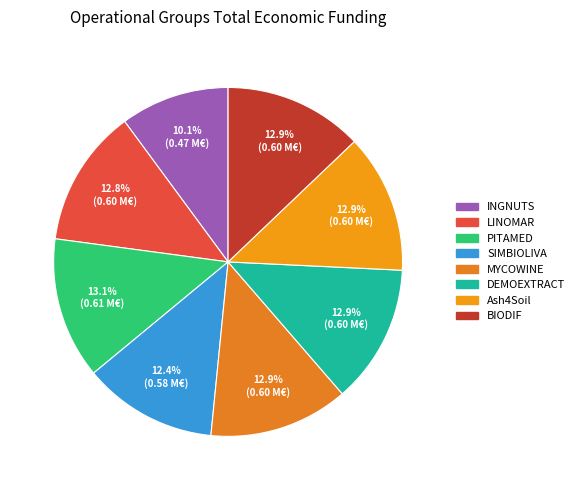

The PITAMED slice represents 13% of the pie. True or false?

True